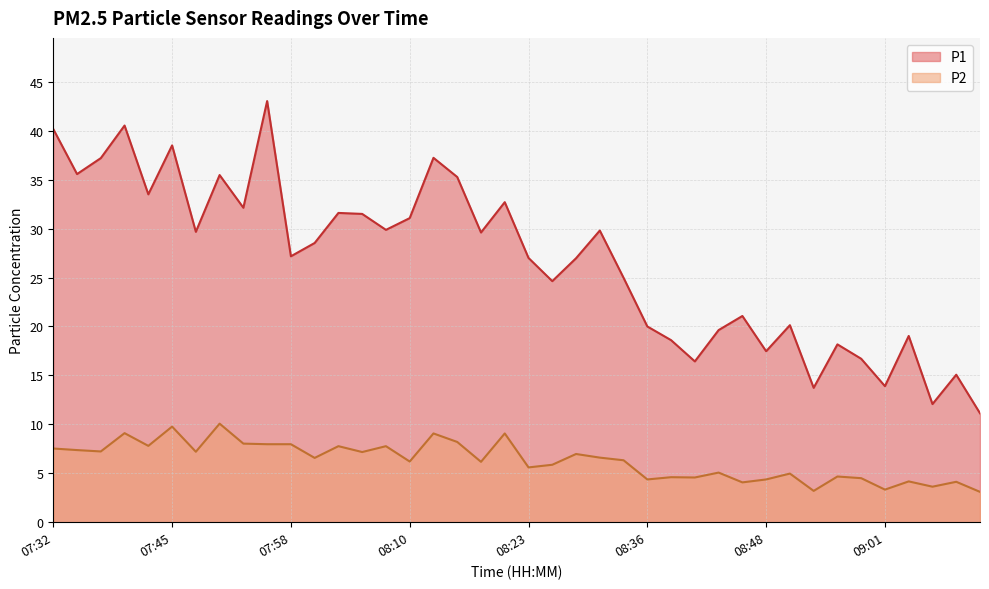

Reading left to right, extract all data points from this chart.

P1: 40.2	35.6	37.2	40.5	33.5	38.5	29.7	35.5	32.1	43.0	27.2	28.5	31.6	31.5	29.9	31.1	37.2	35.3	29.6	32.7	27.0	24.6	27.0	29.8	25.0	20.0	18.6	16.4	19.6	21.1	17.5	20.1	13.7	18.2	16.7	13.9	19.0	12.1	15.1	11.1
P2: 7.5	7.4	7.2	9.1	7.8	9.8	7.2	10.1	8.0	8.0	8.0	6.6	7.8	7.2	7.8	6.2	9.1	8.2	6.2	9.1	5.6	5.9	7.0	6.6	6.3	4.4	4.6	4.6	5.1	4.1	4.4	5.0	3.2	4.7	4.5	3.3	4.2	3.6	4.1	3.1